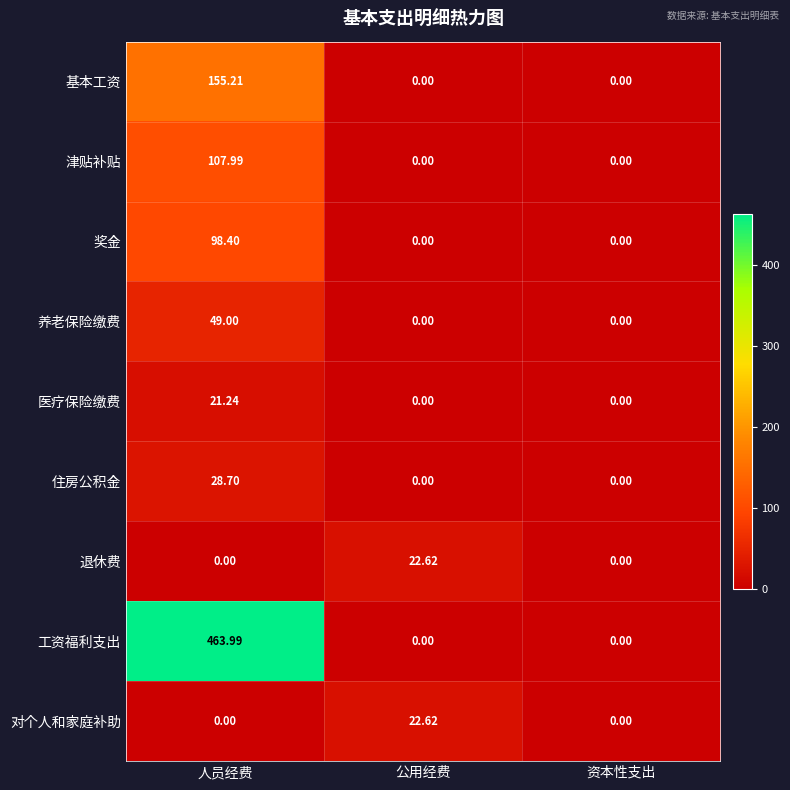

Which series has the largest range (max minus min)?

工资福利支出